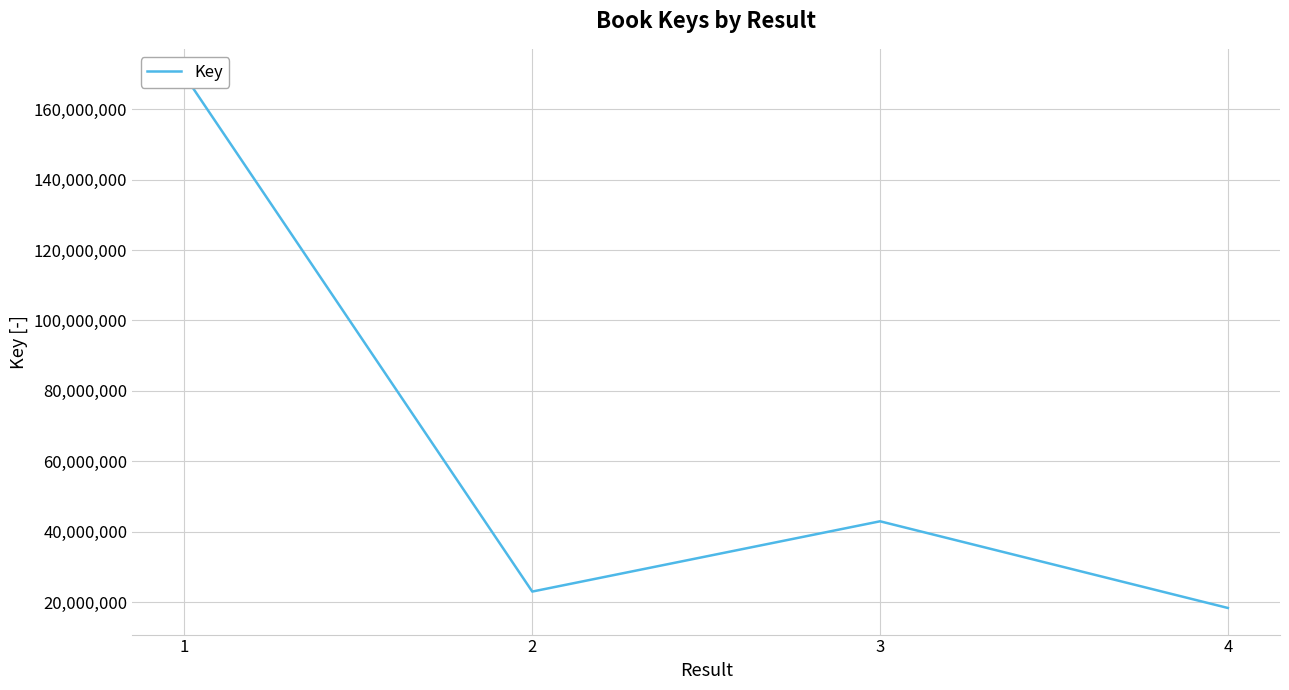

List the labels in order of value, smallest first.

4, 2, 3, 1